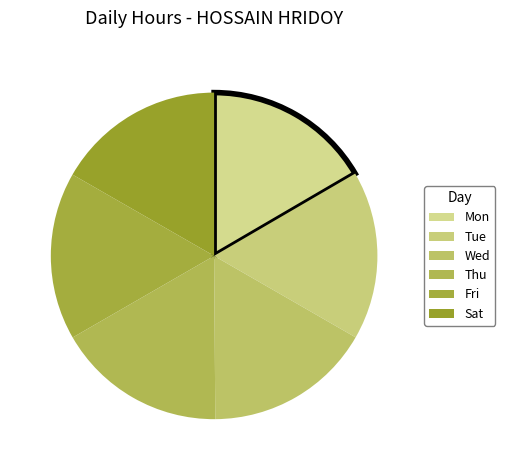

Which slice is the largest?

Thu